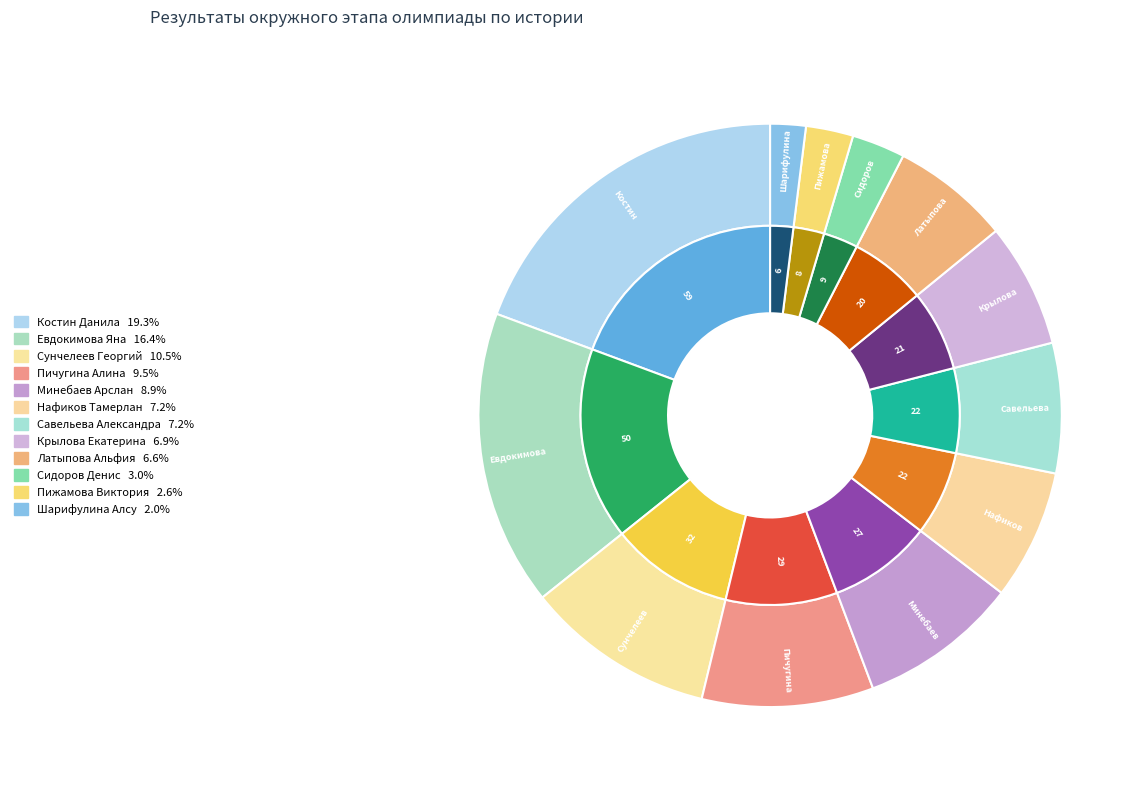

Does any single category account for the majority?

No